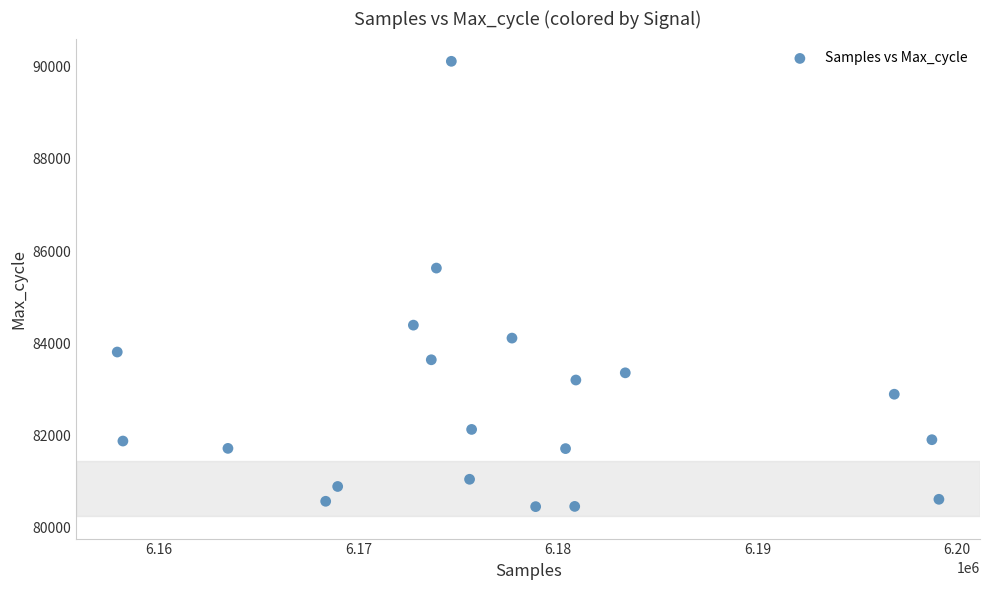

What Y value in the scatter plot is closest to 85290?

85635